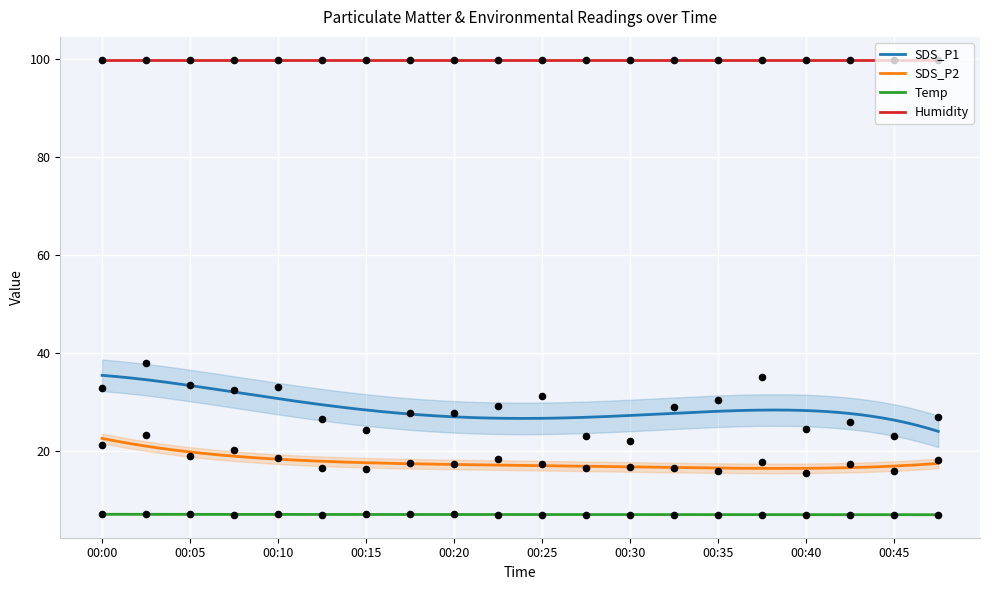

True or false: Temp and SDS_P1 cross at least once.

False